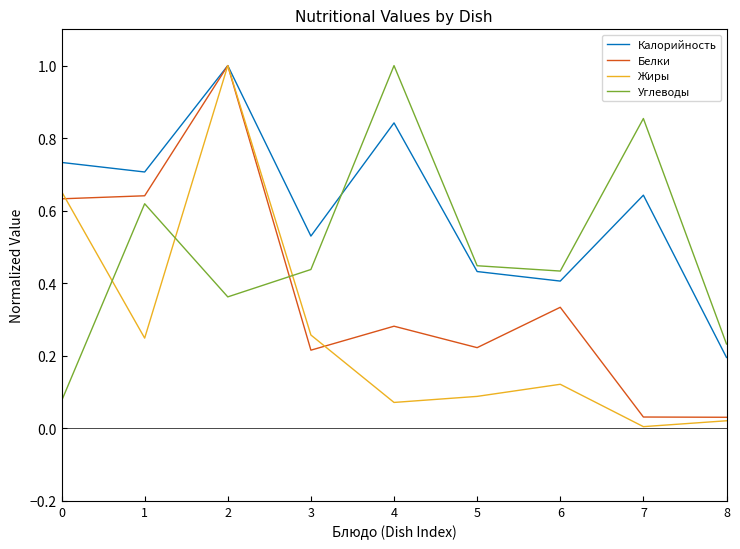

Rank the series at 3 from lowest to highest value.

Белки, Жиры, Углеводы, Калорийность